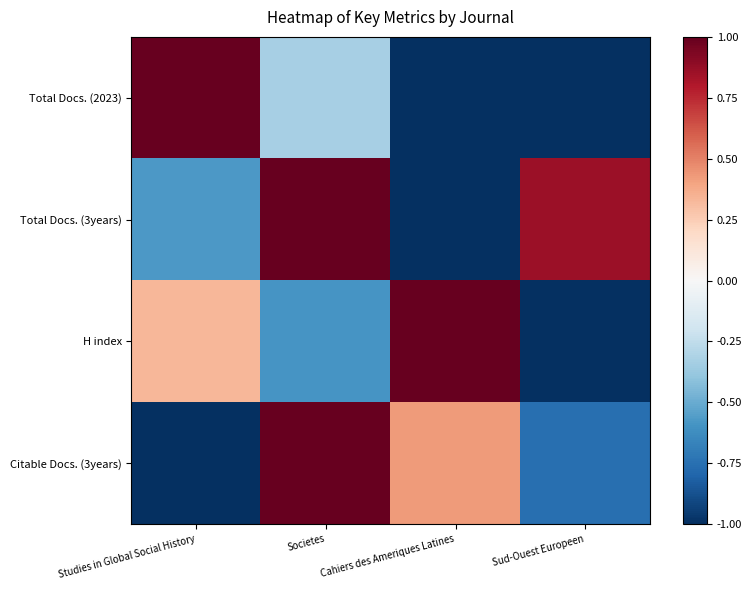

Which has a higher value, Societes or Cahiers des Ameriques Latines?

Societes